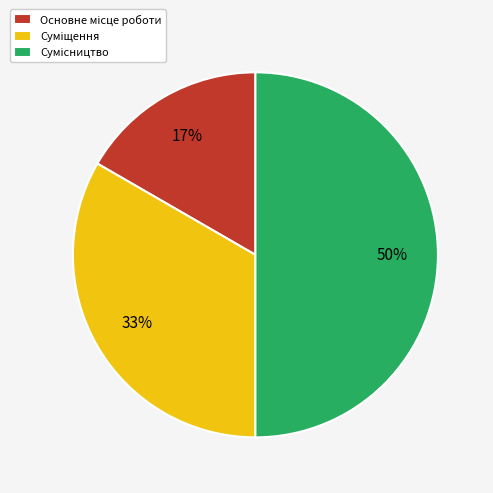

To the nearest percent, what is the difference between the largest and smallest slice percentages?

33%